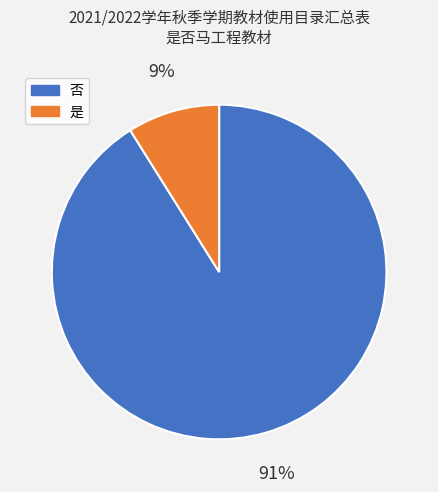

To the nearest percent, what portion does 否 represent?

91%